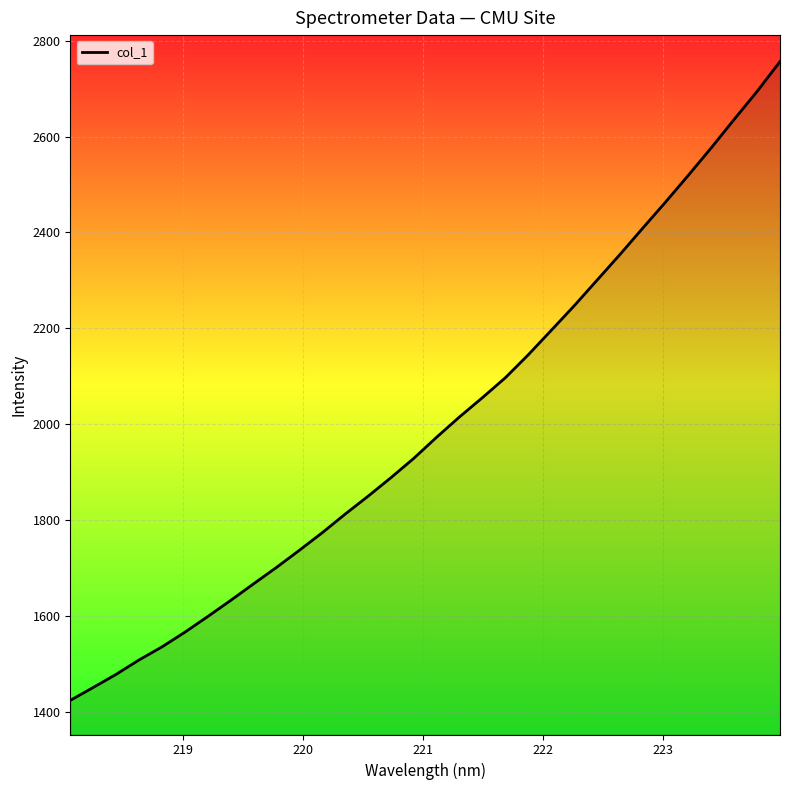

What is the difference between the maximum and minimum values?

1332.8